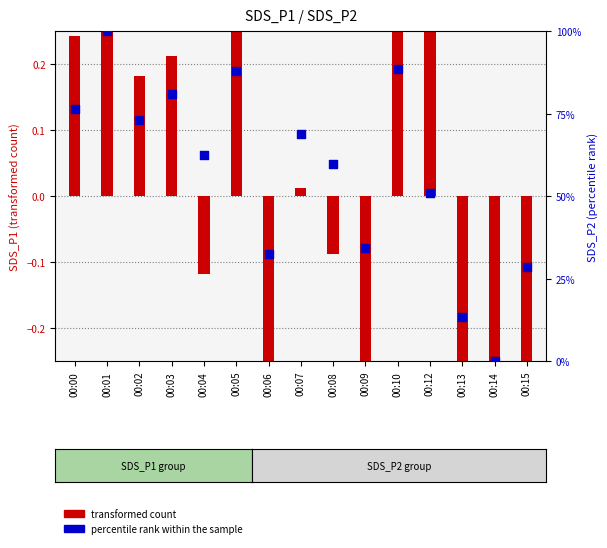

What is the total value across all series at 00:01?

100.6